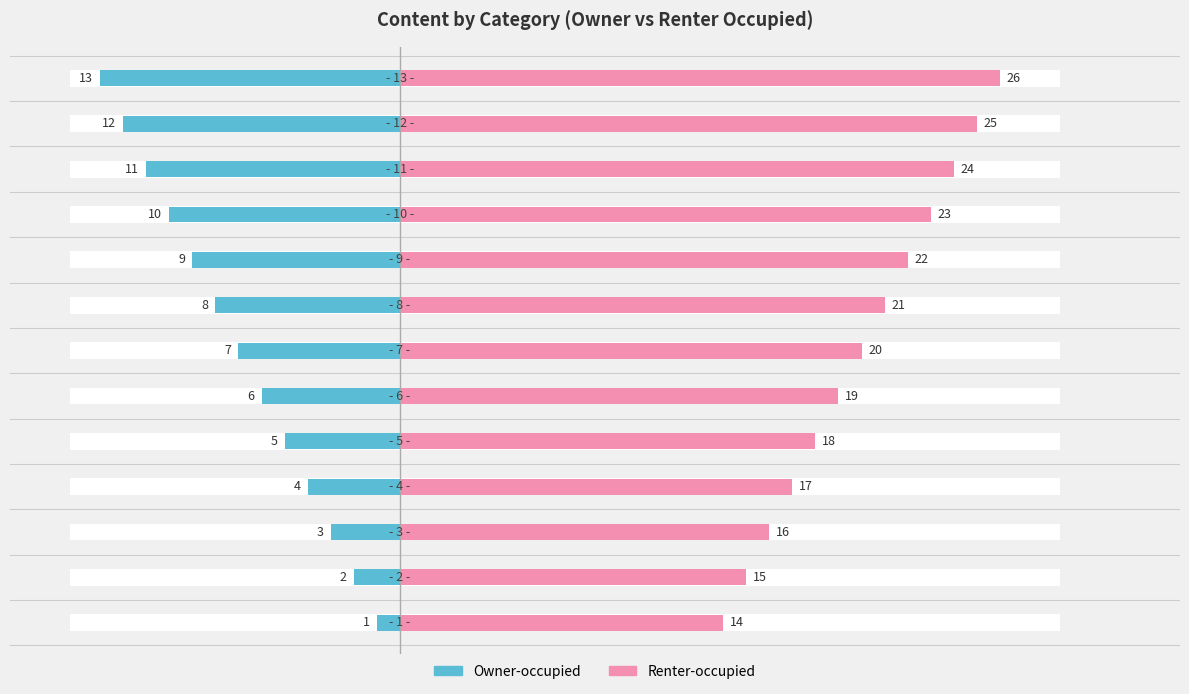

What is the difference between the Renter-occupied values at 4 and 7?

3